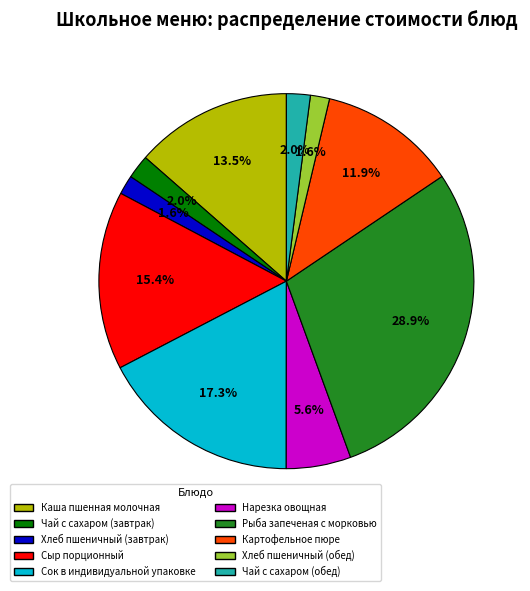

Approximately how many times larger is the value at Рыба запеченая с морковью compared to Сок в индивидуальной упаковке?

1.7